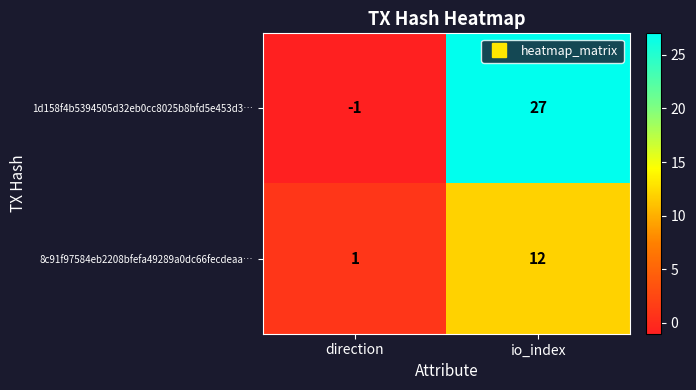

Which series changed the most between direction and io_index?

1d158f4b5394505d32eb0cc8025b8bfd5e453d3…